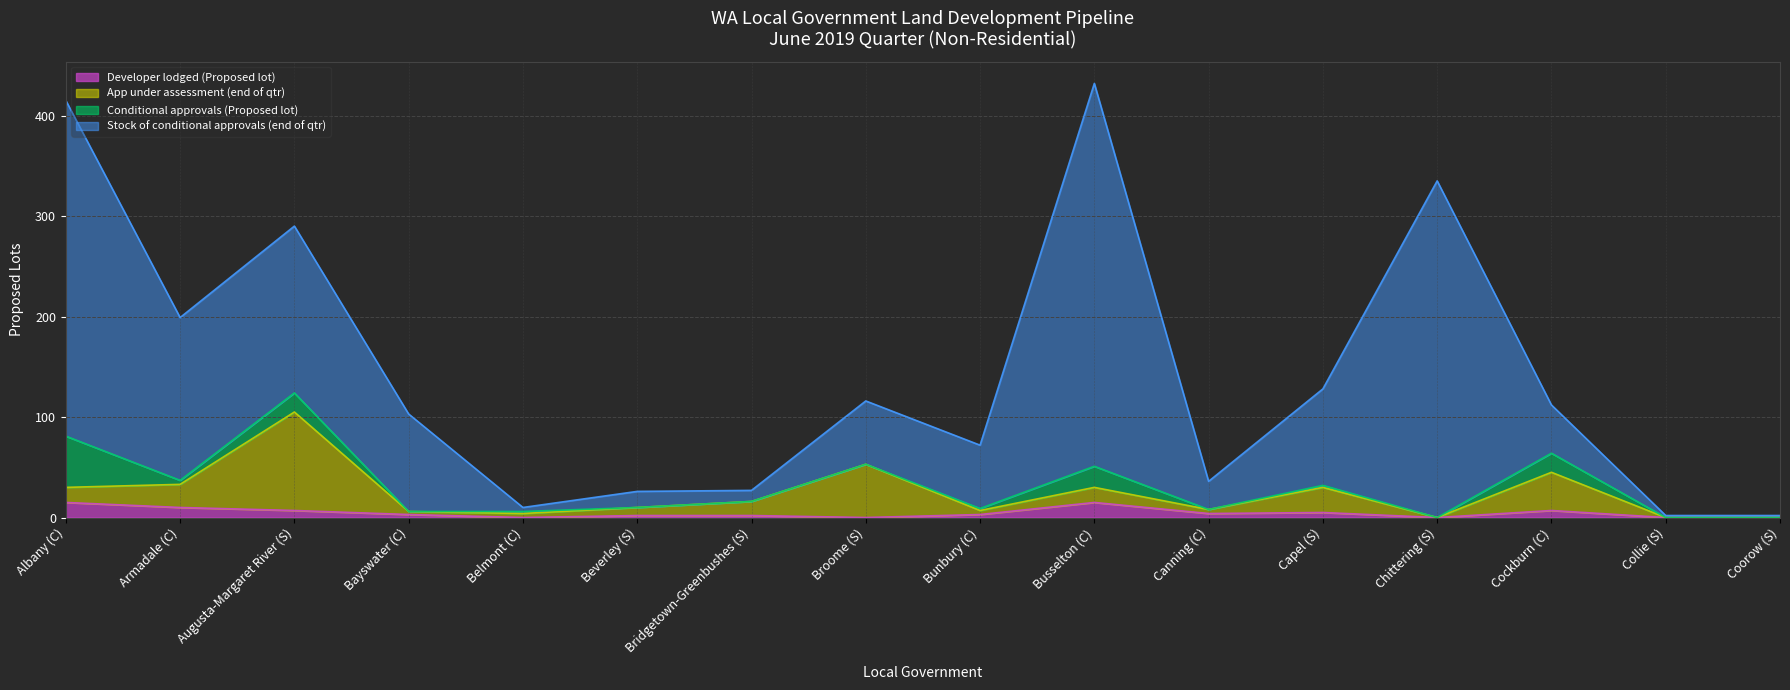

True or false: App under assessment (end of qtr) has a value of 10 at Bunbury (C).

False